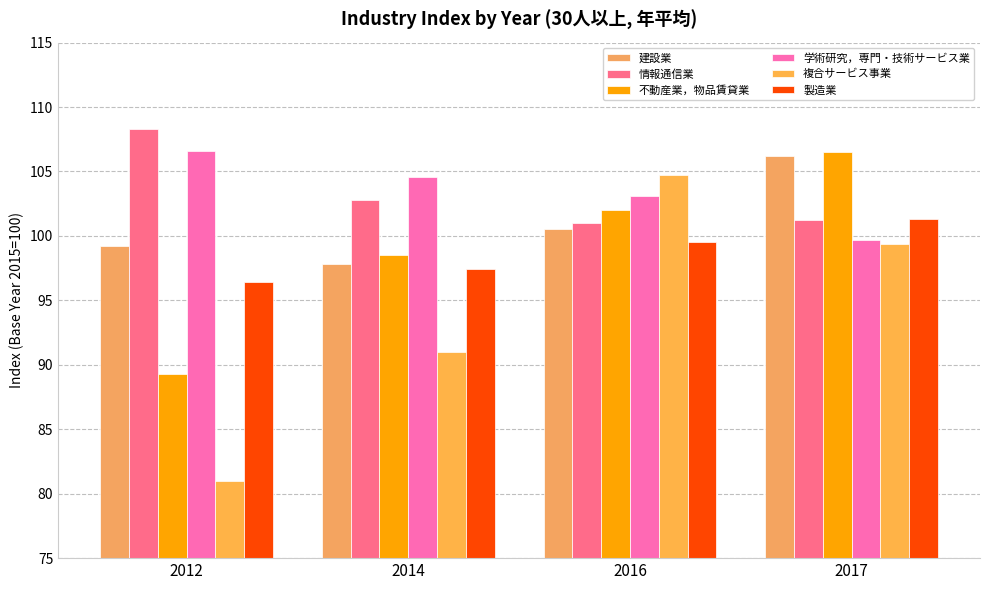

What is the greatest value displayed?

108.3